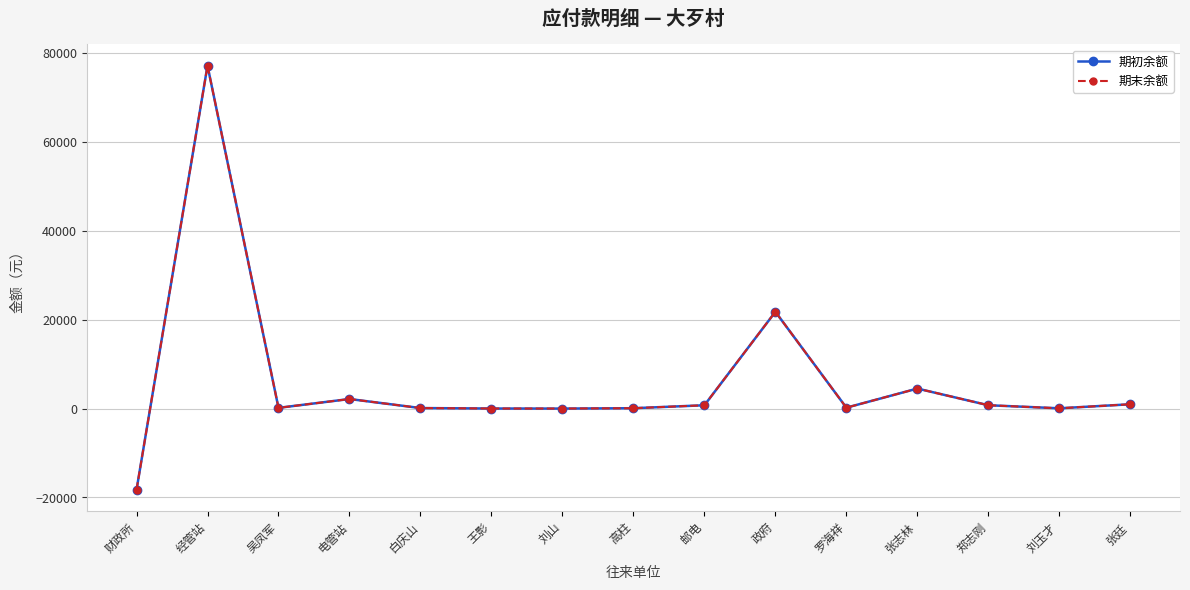

Rank the series by their maximum value, from lowest to highest.

期初余额, 期末余额